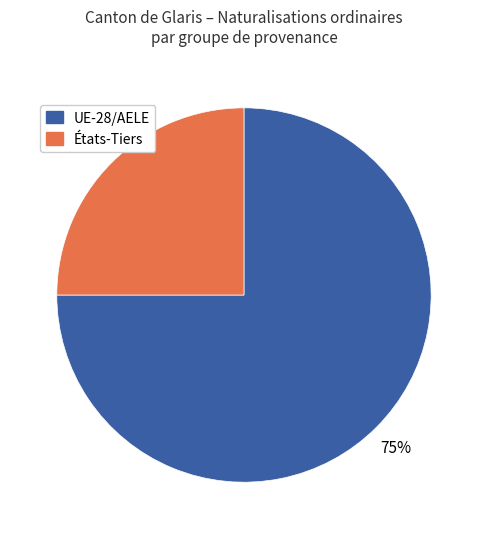

To the nearest percent, what is the difference between the largest and smallest slice percentages?

50%